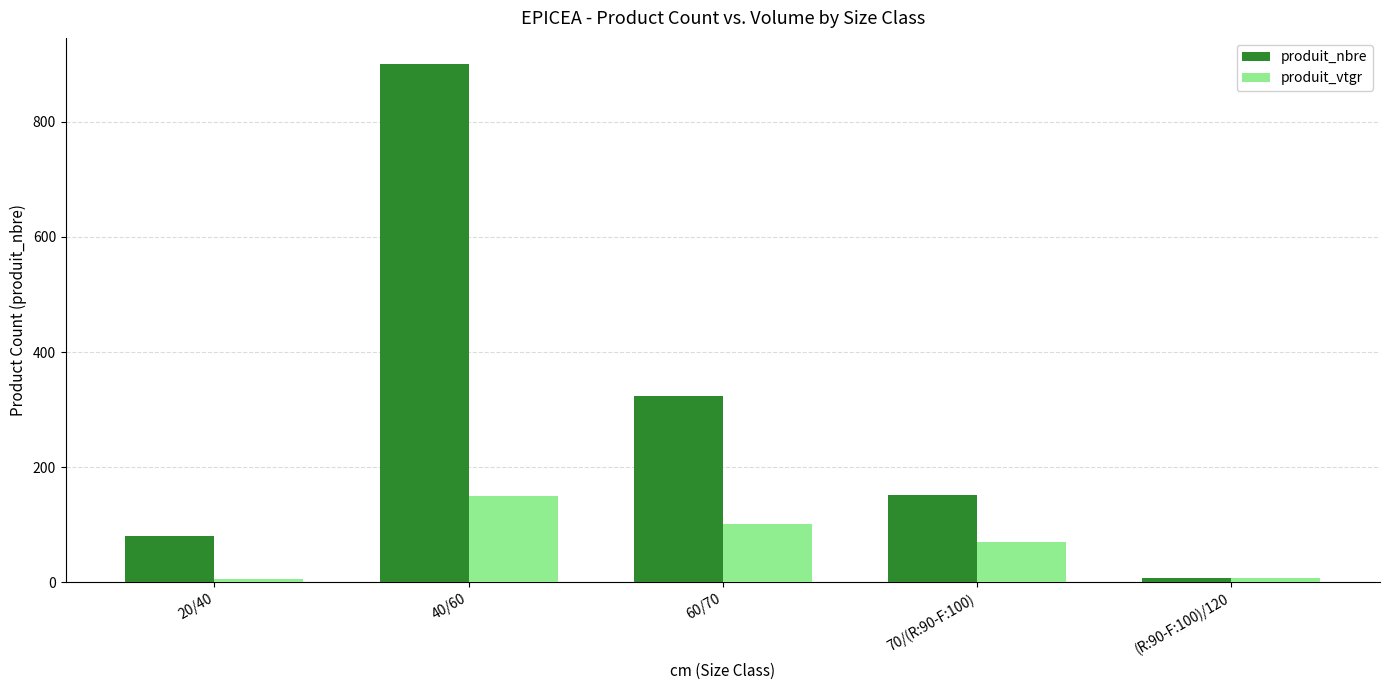

At which category is the sum across all series the highest?

40/60